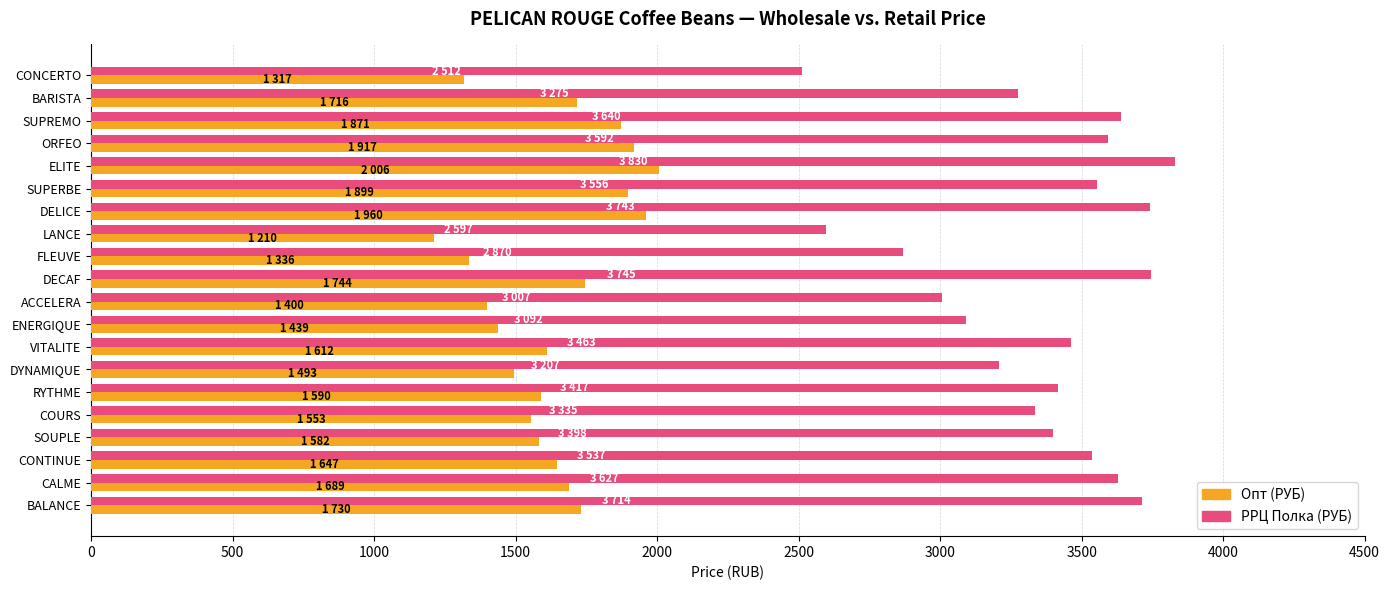

What is the average value of the Опт (РУБ) series?

1636